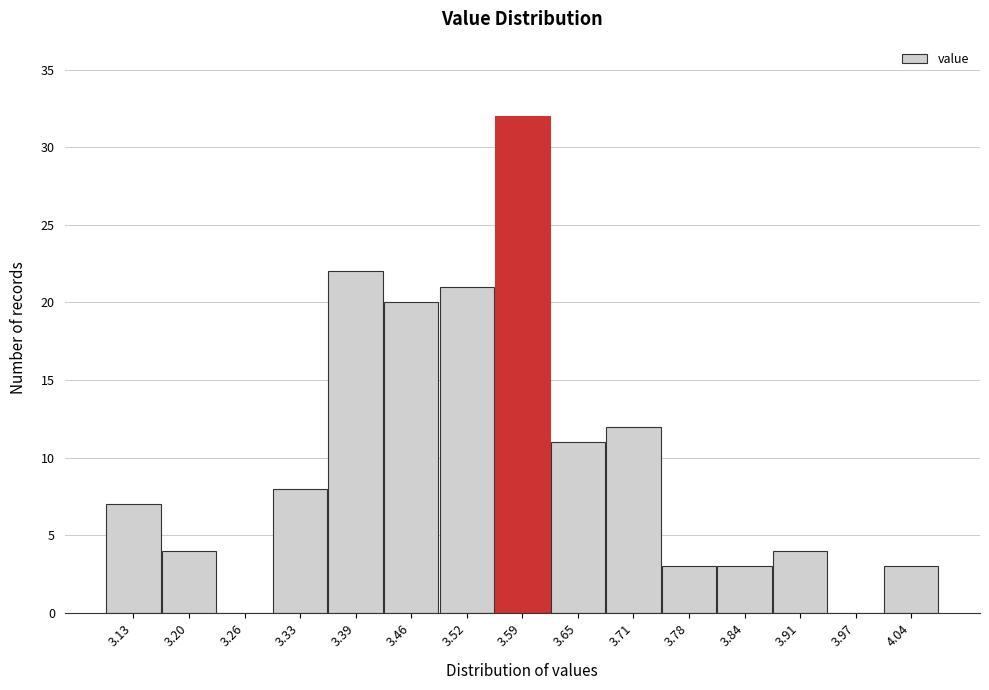

Reading left to right, list every bar in this chart as the range it spans on the x-axis followed by its height. Neither the bar edges nor the heights are printed on the chart, so give them approximately, as read against the axes.

3.10 to 3.16: 7
3.16 to 3.23: 4
3.23 to 3.29: 0
3.29 to 3.36: 8
3.36 to 3.42: 22
3.42 to 3.49: 20
3.49 to 3.55: 21
3.55 to 3.62: 32
3.62 to 3.68: 11
3.68 to 3.75: 12
3.75 to 3.81: 3
3.81 to 3.88: 3
3.88 to 3.94: 4
3.94 to 4.01: 0
4.01 to 4.07: 3